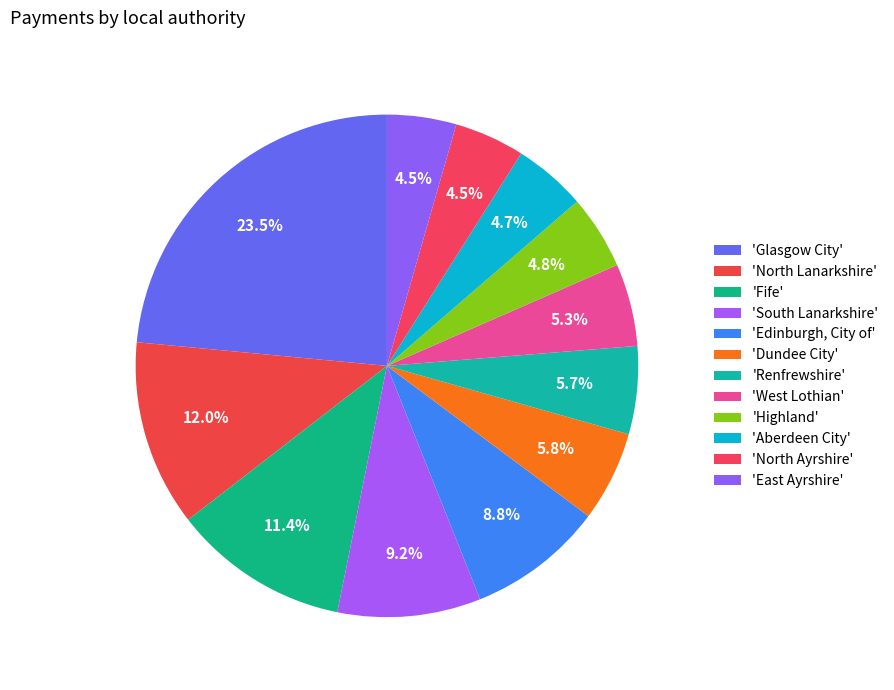

How many slices are in this pie chart?

12